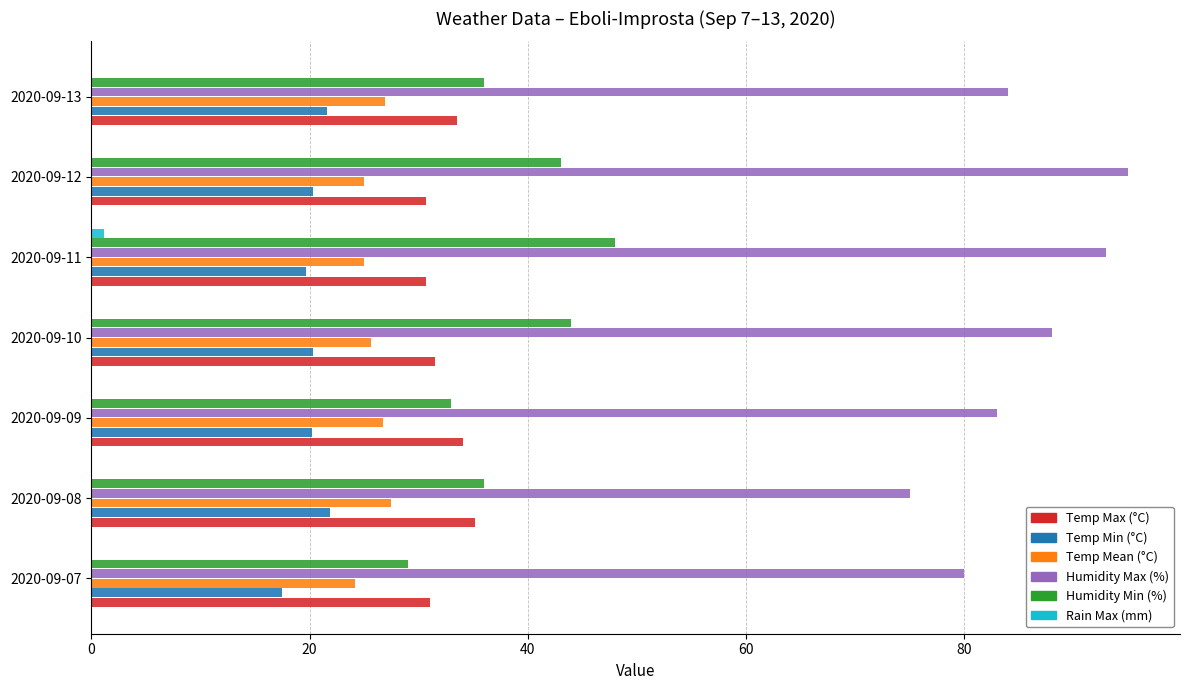

What is the maximum value for Temp Max (°C)?

35.2